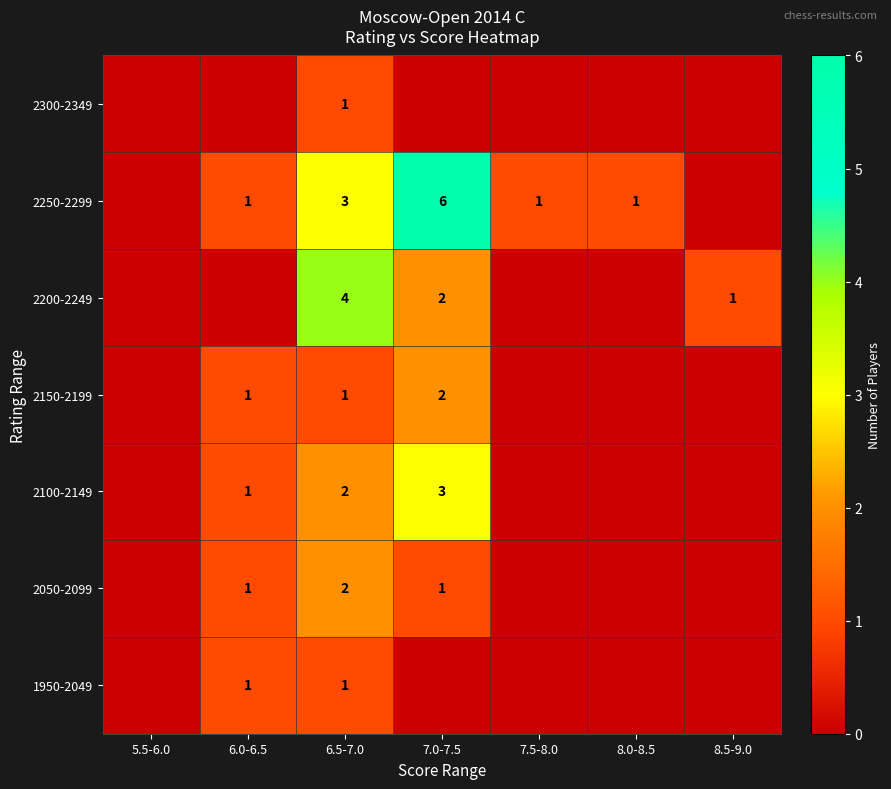

What is the spread (max minus min) of values at 6.5-7.0?

3